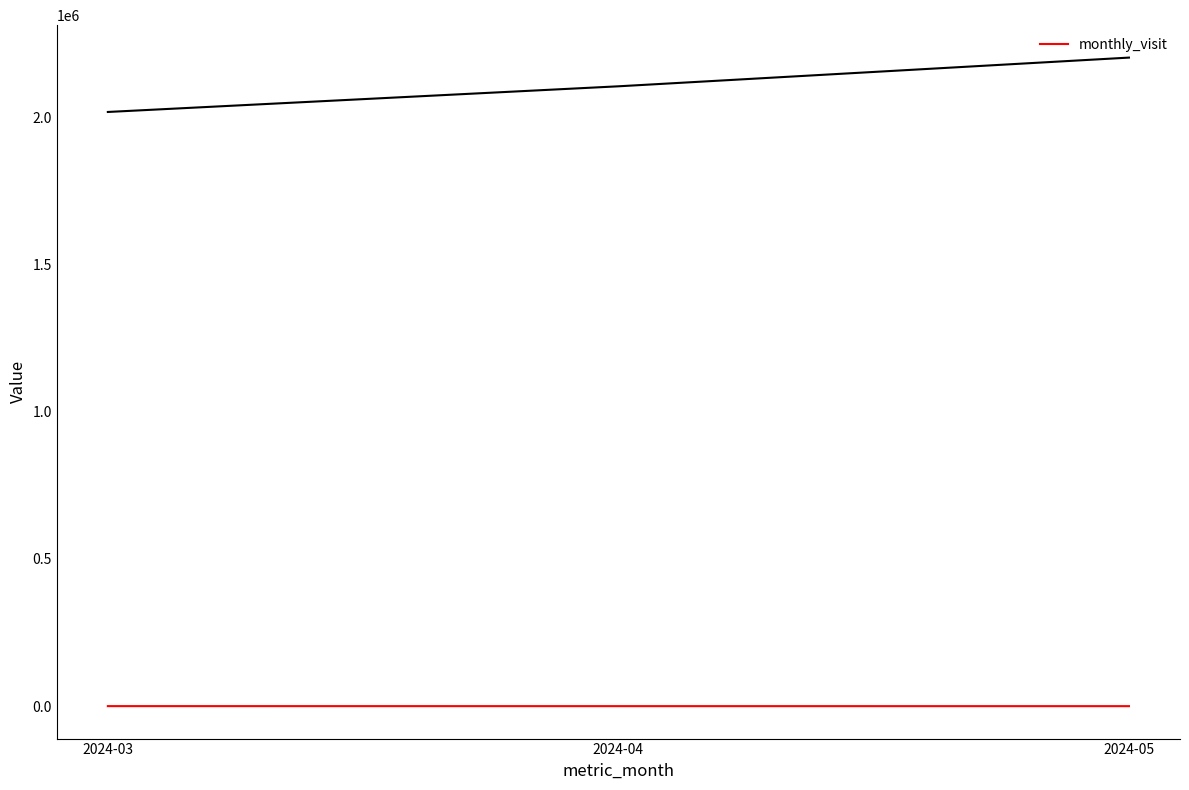

The value at 2024-03 is 108. True or false?

True